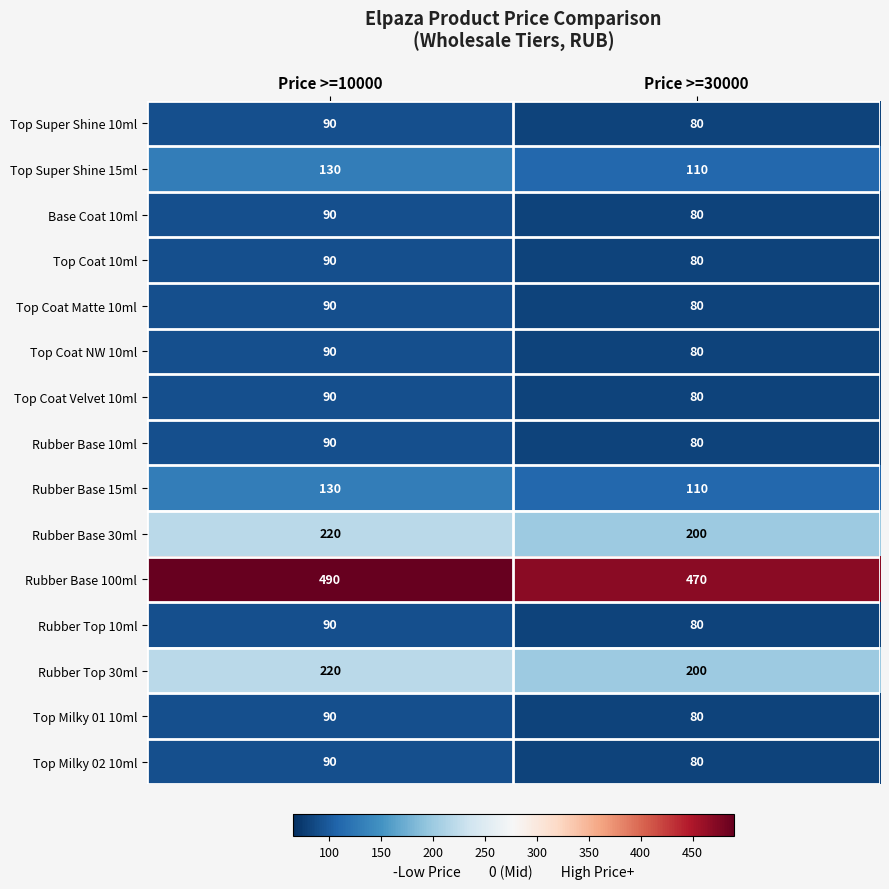

List the labels in order of Top Coat Matte 10ml value, smallest first.

Price >=30000, Price >=10000